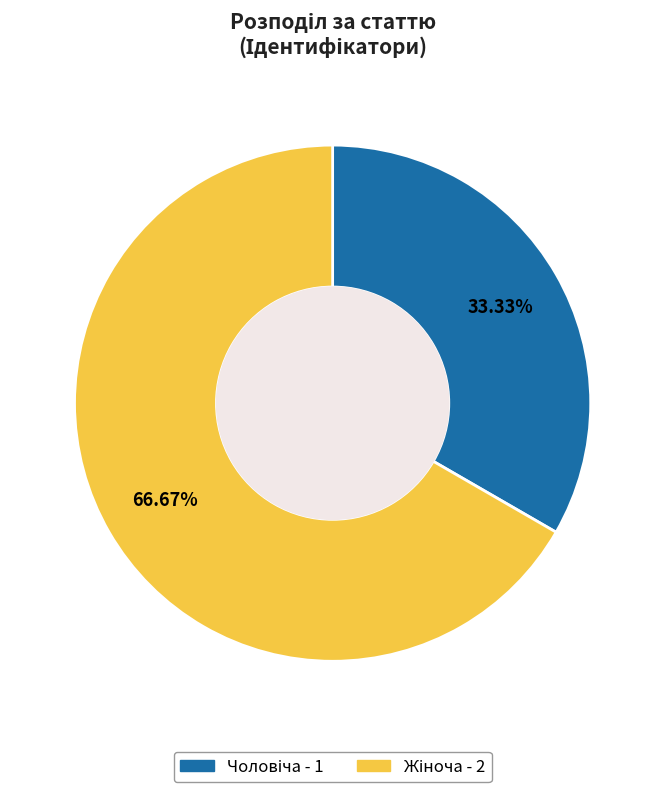

Is there any slice that represents more than half of the pie?

Yes